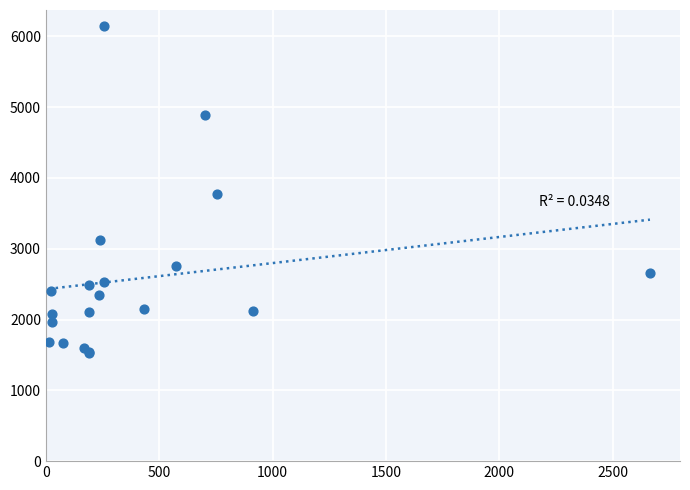

What Y value in the scatter plot is closest to 3837?

3772.4